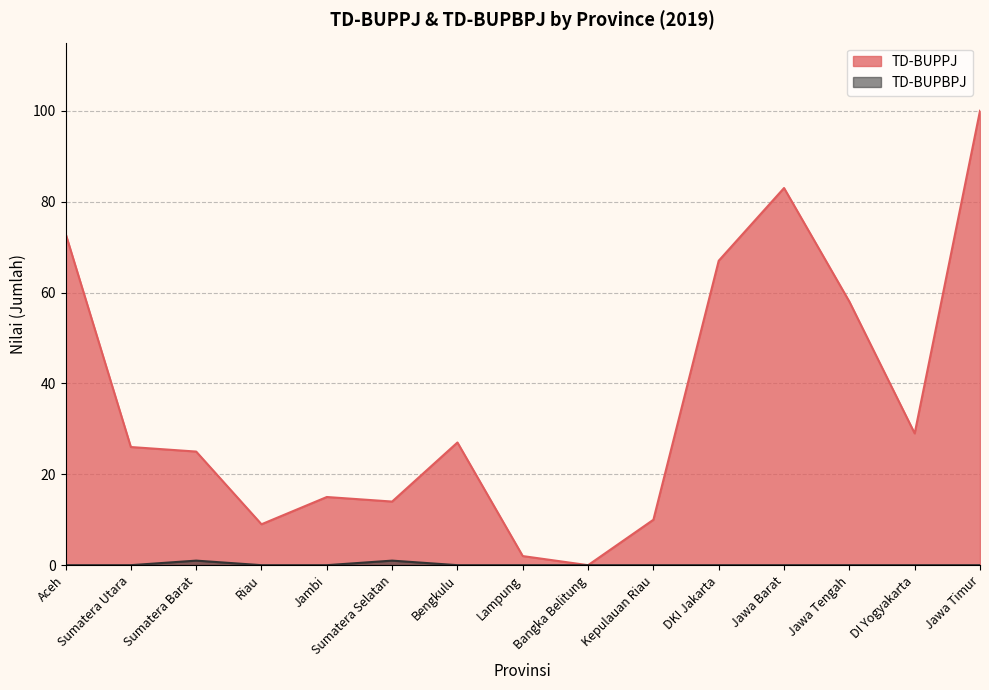

Rank the categories by TD-BUPBPJ value from lowest to highest.

Aceh, Sumatera Utara, Riau, Jambi, Bengkulu, Lampung, Bangka Belitung, Kepulauan Riau, DKI Jakarta, Jawa Barat, Jawa Tengah, DI Yogyakarta, Jawa Timur, Sumatera Barat, Sumatera Selatan